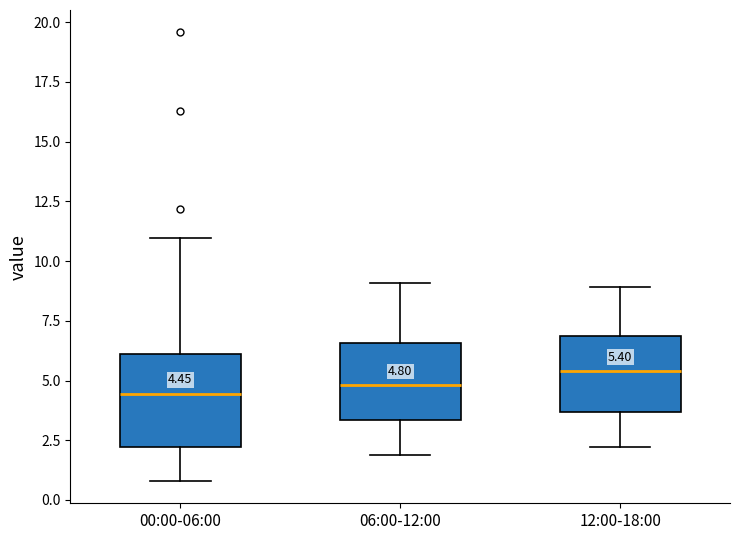

Which box is the tallest, from its lower edge to its upper edge?

00:00-06:00